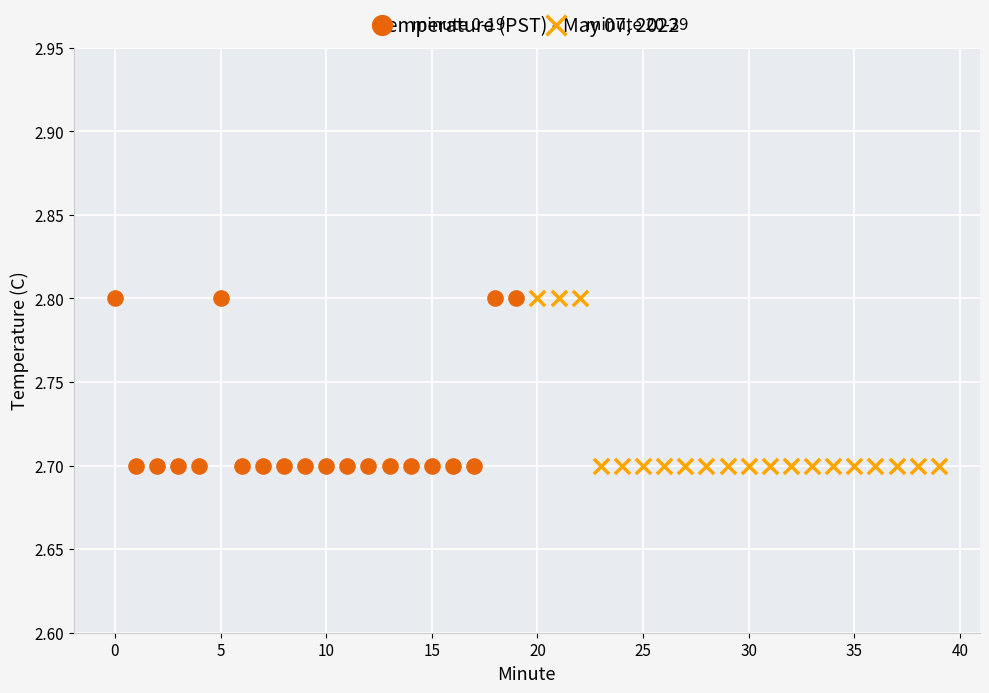

What are all the series names shown in the legend?

minute 0-19, minute 20-39